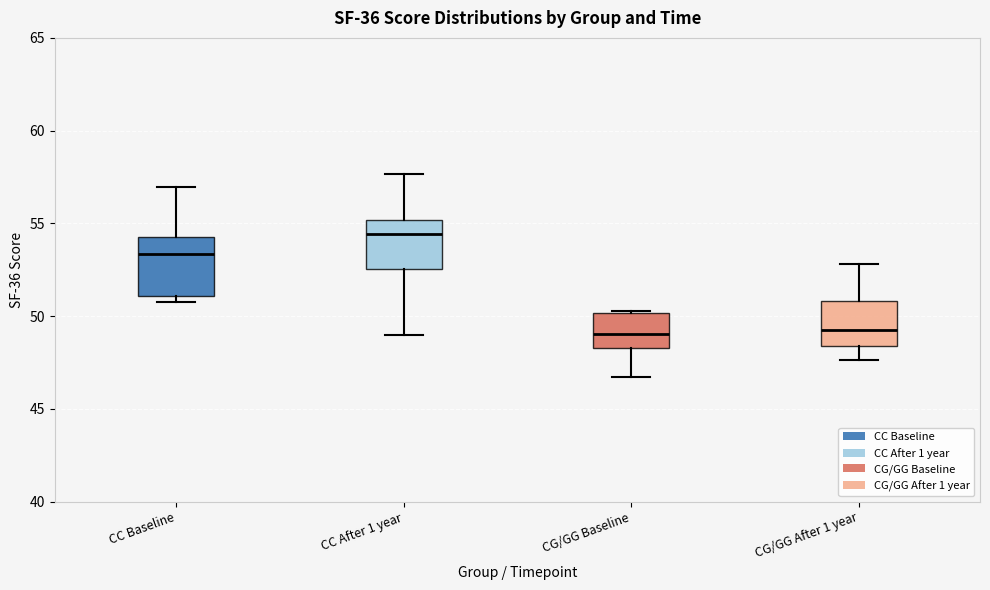

Reading left to right, transcribe this box plot: for each box, give where its median line is, the range the box spans, and where its two whiskers end, as read against the y-axis. The values are not printed on the chart, so give them approximately, as read against the axis.

CC Baseline: median 53.5, box 51.0 to 54.5, whiskers 51.0 (just below the box's lower edge) to 57.0
CC After 1 year: median 54.5, box 52.5 to 55.0, whiskers 49.0 to 57.5
CG/GG Baseline: median 49.0, box 48.5 to 50.0, whiskers 46.5 to 50.5
CG/GG After 1 year: median 49.5, box 48.5 to 51.0, whiskers 47.5 to 53.0